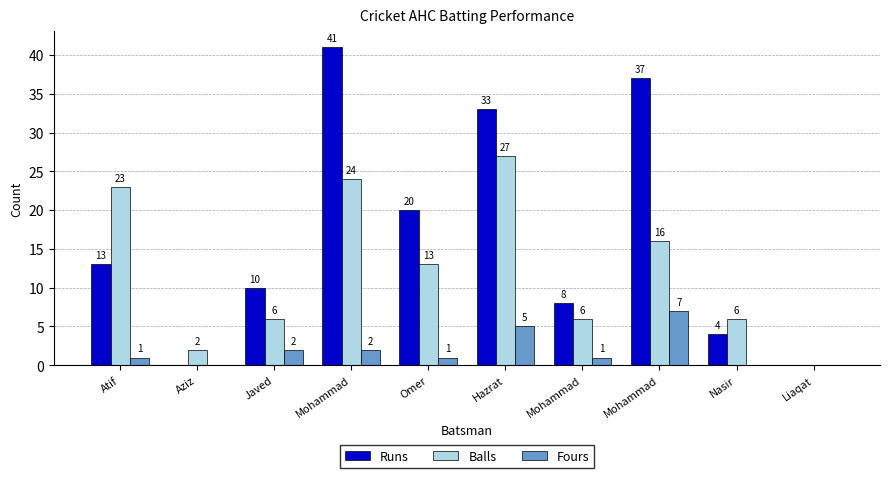

What are all the series names shown in the legend?

Runs, Balls, Fours